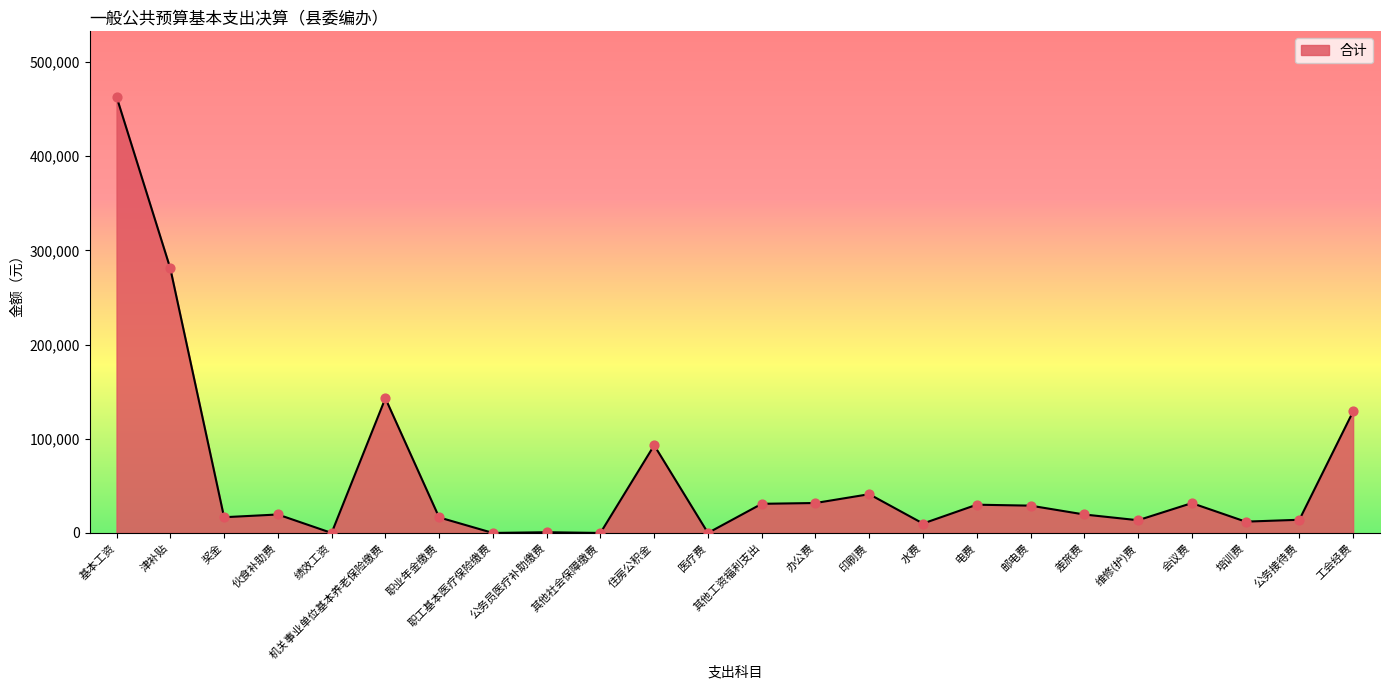

Approximately how many times larger is the value at 邮电费 compared to 职业年金缴费?

1.8